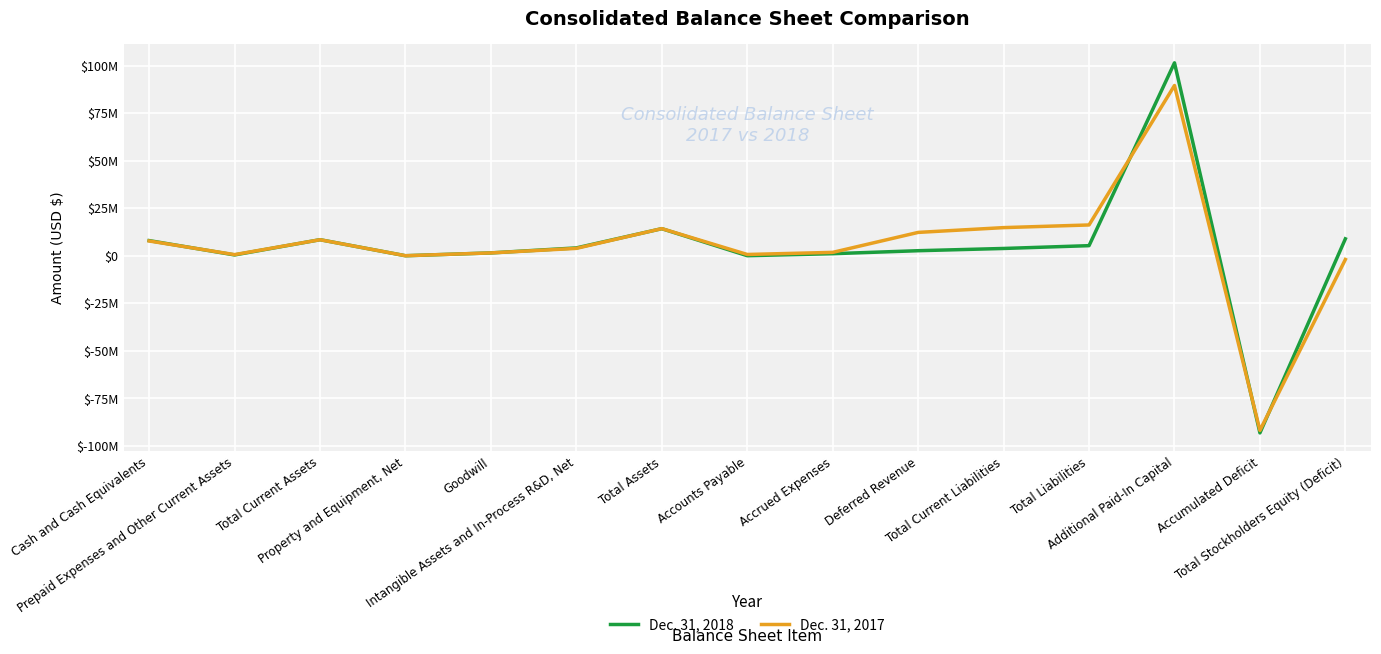

At which category is the sum across all series the highest?

Additional Paid-In Capital